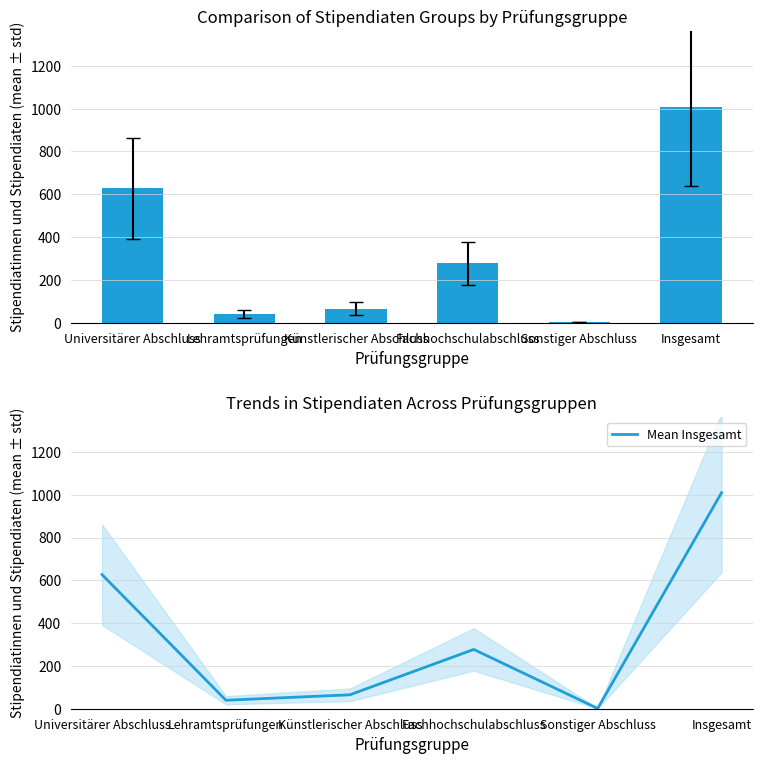

Where is Insgesamt nearest to the value 505?

Universitärer Abschluss